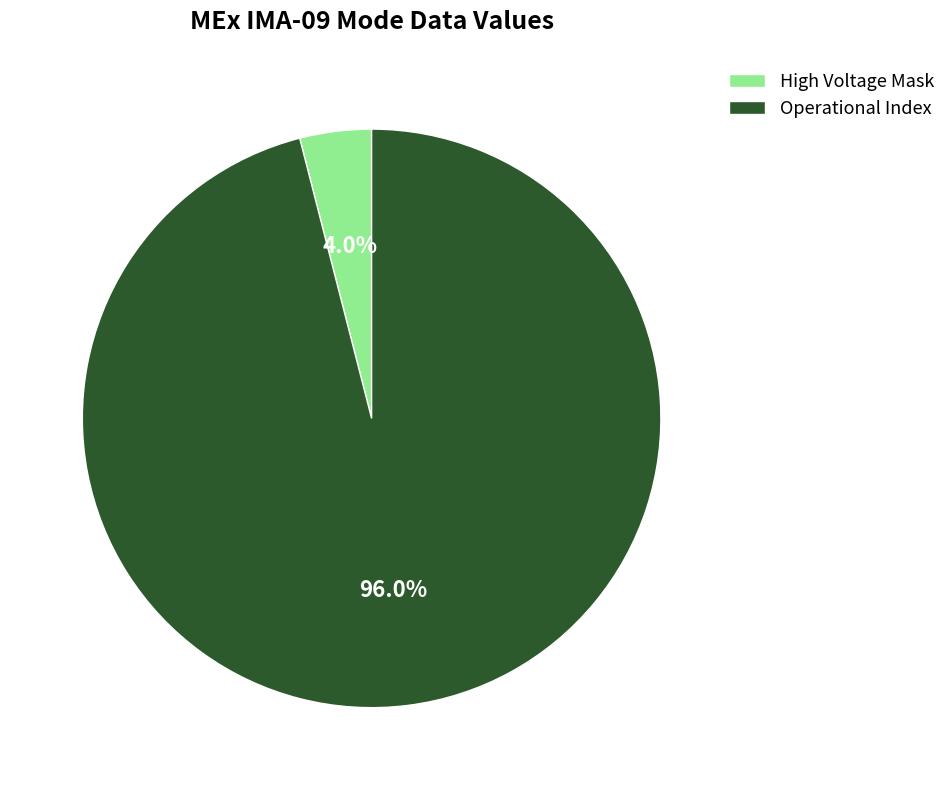

What portion of the pie excludes Operational Index?

4.0%